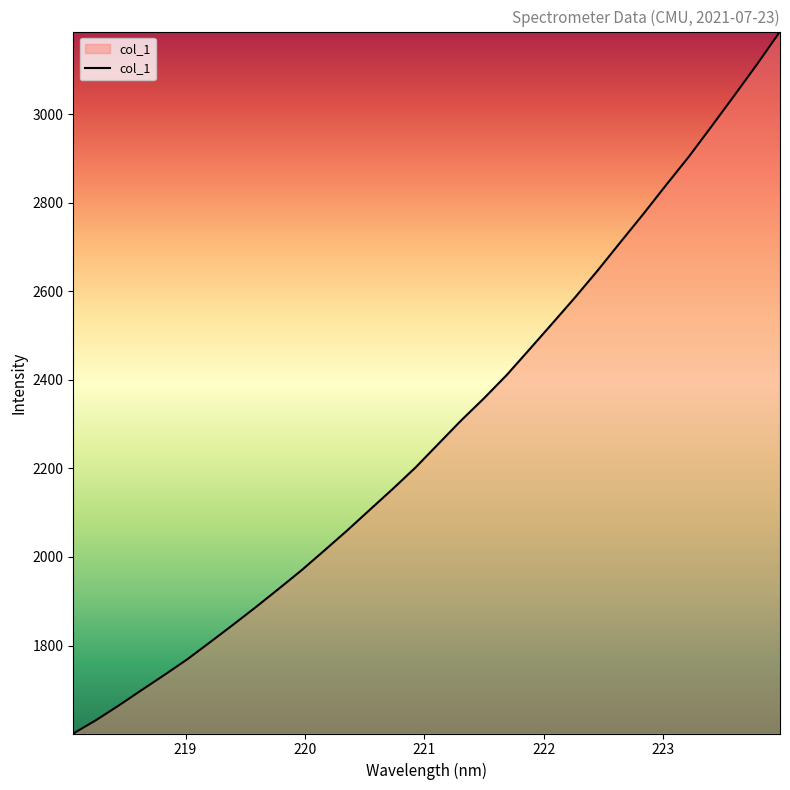

What is the difference between the maximum and minimum values?

1584.7